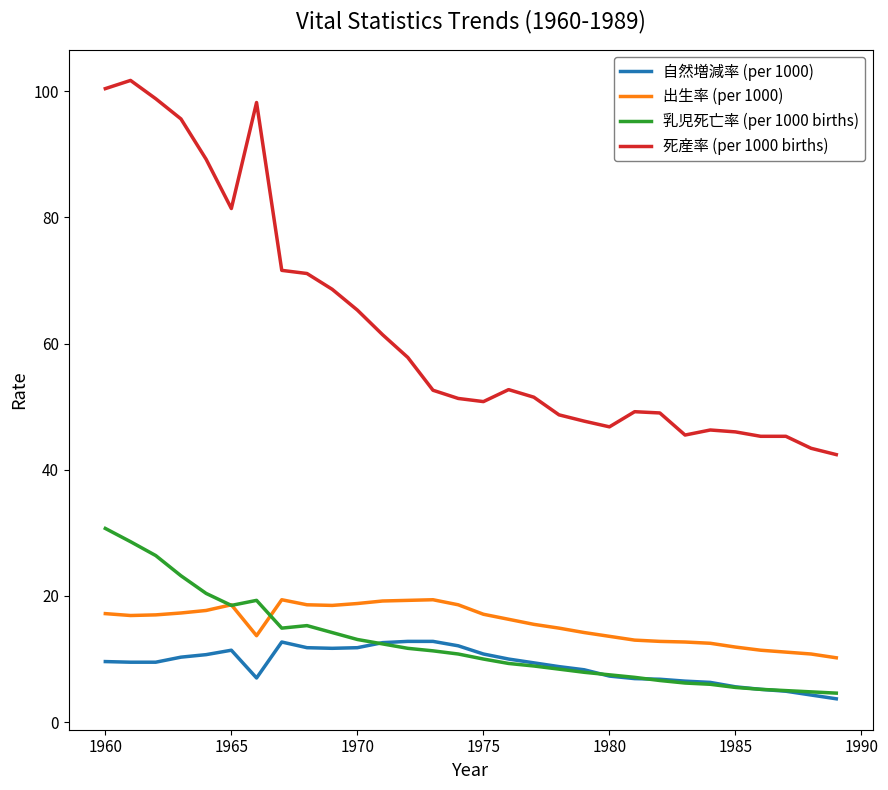

How many categories are shown in the chart?

30